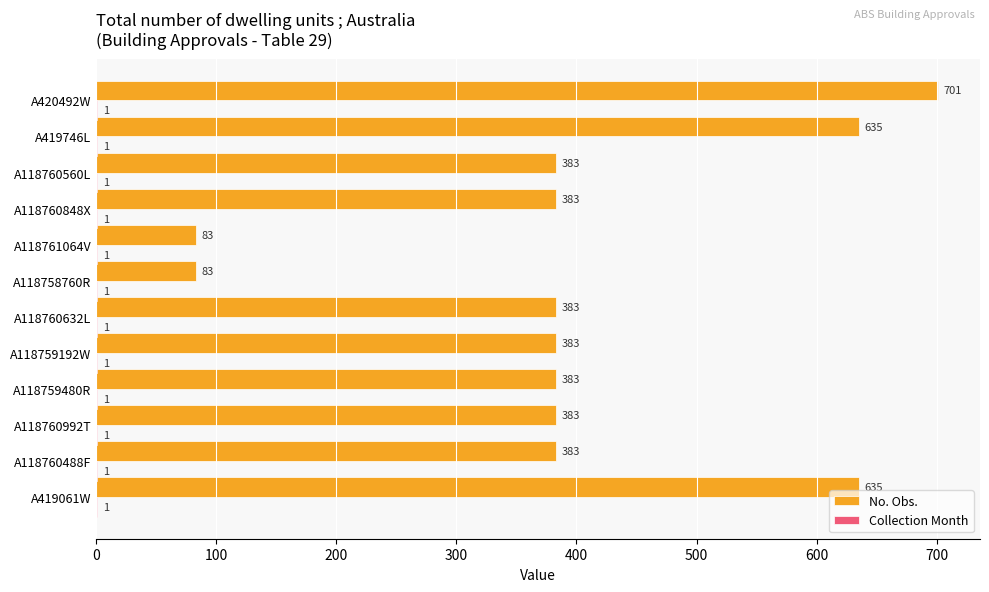

At which category is the sum across all series the highest?

A420492W